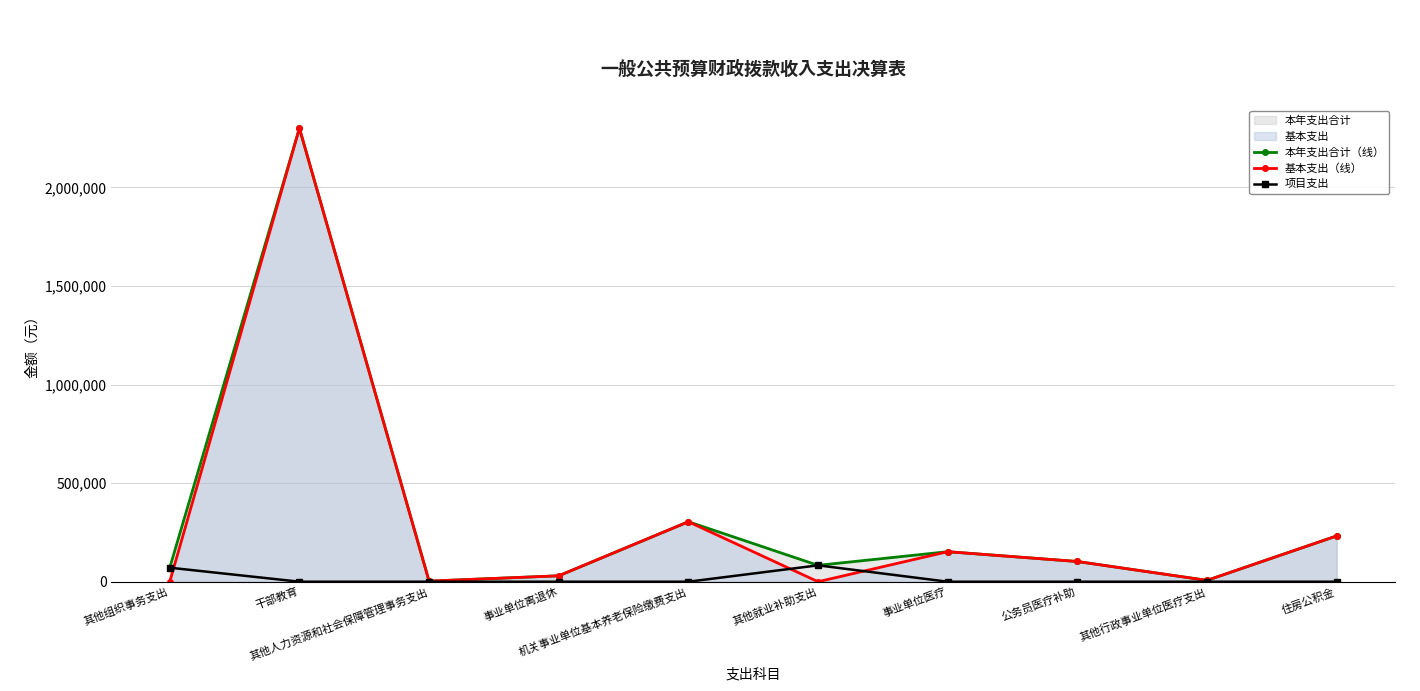

True or false: 本年支出合计（线） and 项目支出 intersect in this chart.

False